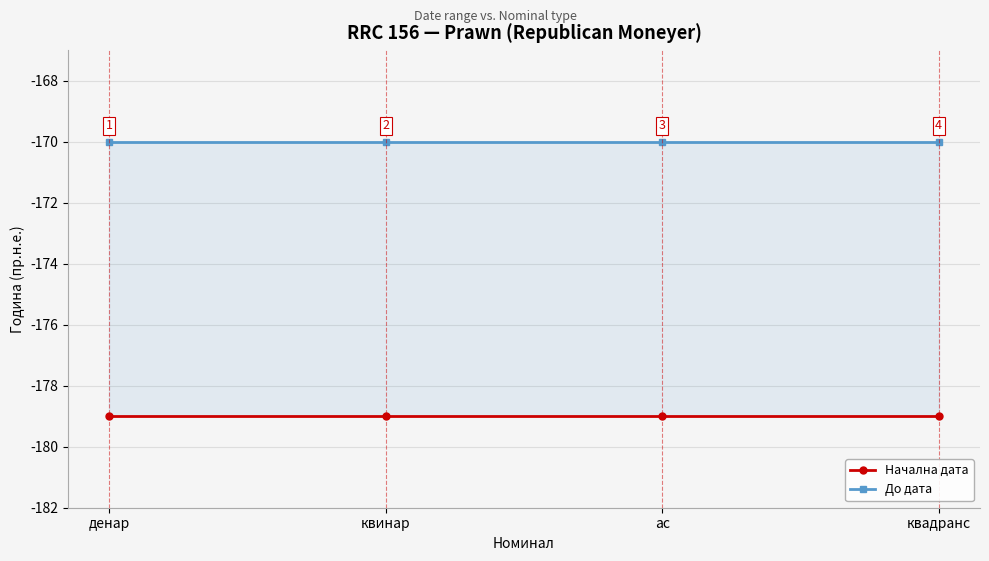

What are all the series names shown in the legend?

Начална дата, До дата